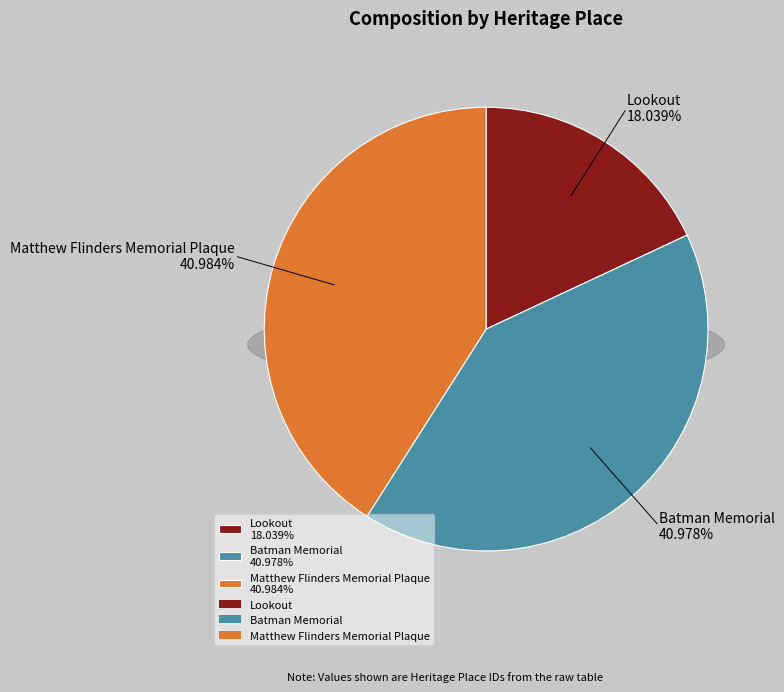

Combined, do Matthew Flinders Memorial Plaque and Batman Memorial account for over 50%?

Yes